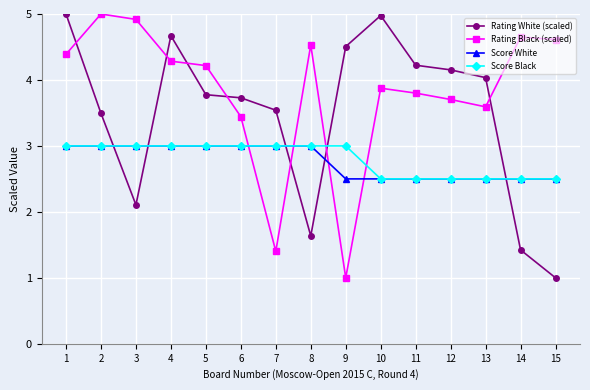

True or false: Rating Black (scaled) and Score Black cross at least once.

True